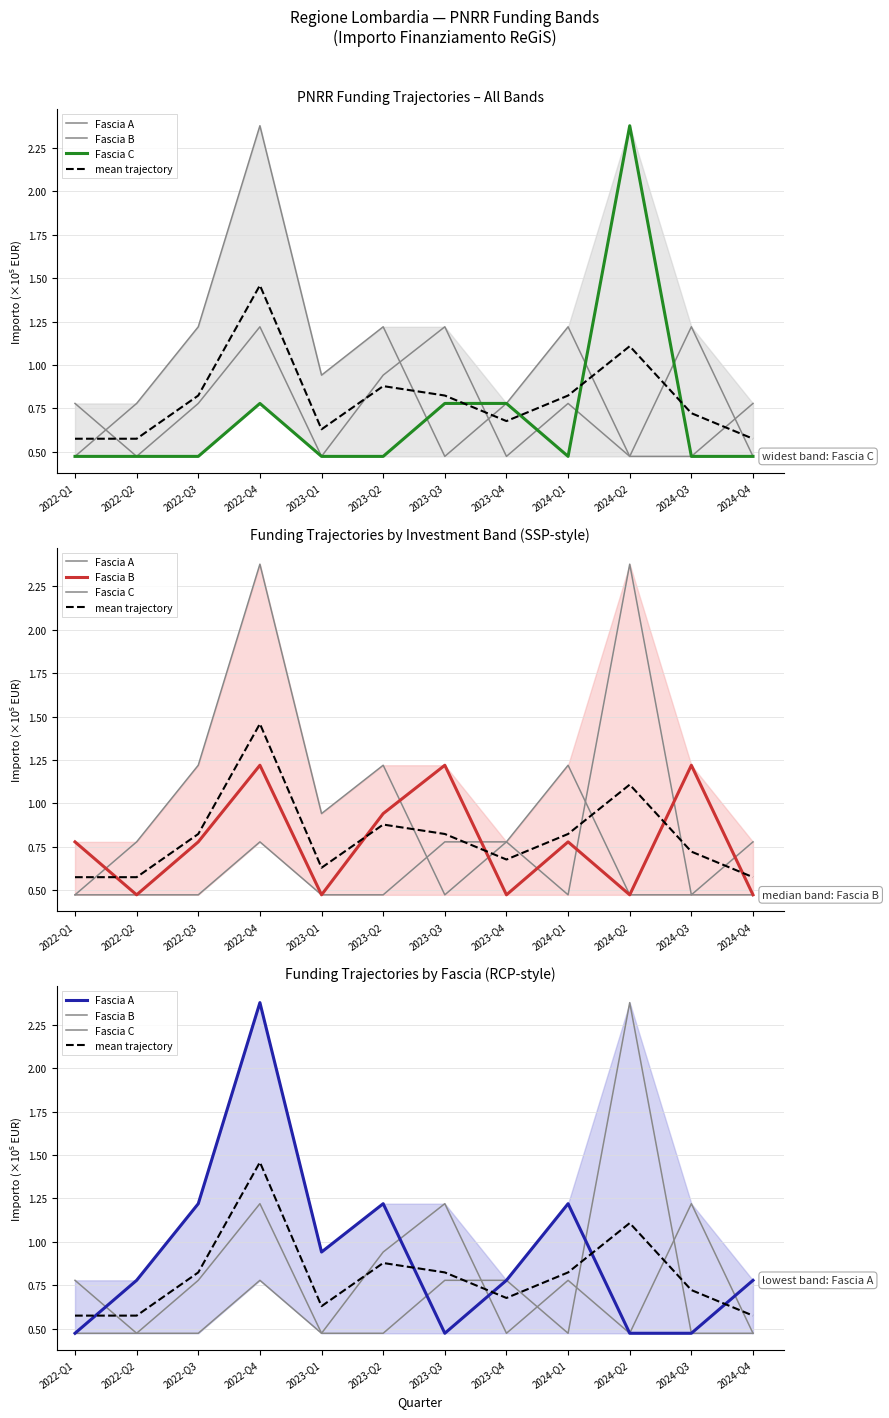

Reading right to left, list all the values displayed in this chart.

Fascia A: 2024-Q4=0.8	2024-Q3=0.5	2024-Q2=0.5	2024-Q1=1.2	2023-Q4=0.8	2023-Q3=0.5	2023-Q2=1.2	2023-Q1=0.9	2022-Q4=2.4	2022-Q3=1.2	2022-Q2=0.8	2022-Q1=0.5
Fascia B: 2024-Q4=0.5	2024-Q3=1.2	2024-Q2=0.5	2024-Q1=0.8	2023-Q4=0.5	2023-Q3=1.2	2023-Q2=0.9	2023-Q1=0.5	2022-Q4=1.2	2022-Q3=0.8	2022-Q2=0.5	2022-Q1=0.8
Fascia C: 2024-Q4=0.5	2024-Q3=0.5	2024-Q2=2.4	2024-Q1=0.5	2023-Q4=0.8	2023-Q3=0.8	2023-Q2=0.5	2023-Q1=0.5	2022-Q4=0.8	2022-Q3=0.5	2022-Q2=0.5	2022-Q1=0.5
mean trajectory: 2024-Q4=0.6	2024-Q3=0.7	2024-Q2=1.1	2024-Q1=0.8	2023-Q4=0.7	2023-Q3=0.8	2023-Q2=0.9	2023-Q1=0.6	2022-Q4=1.5	2022-Q3=0.8	2022-Q2=0.6	2022-Q1=0.6